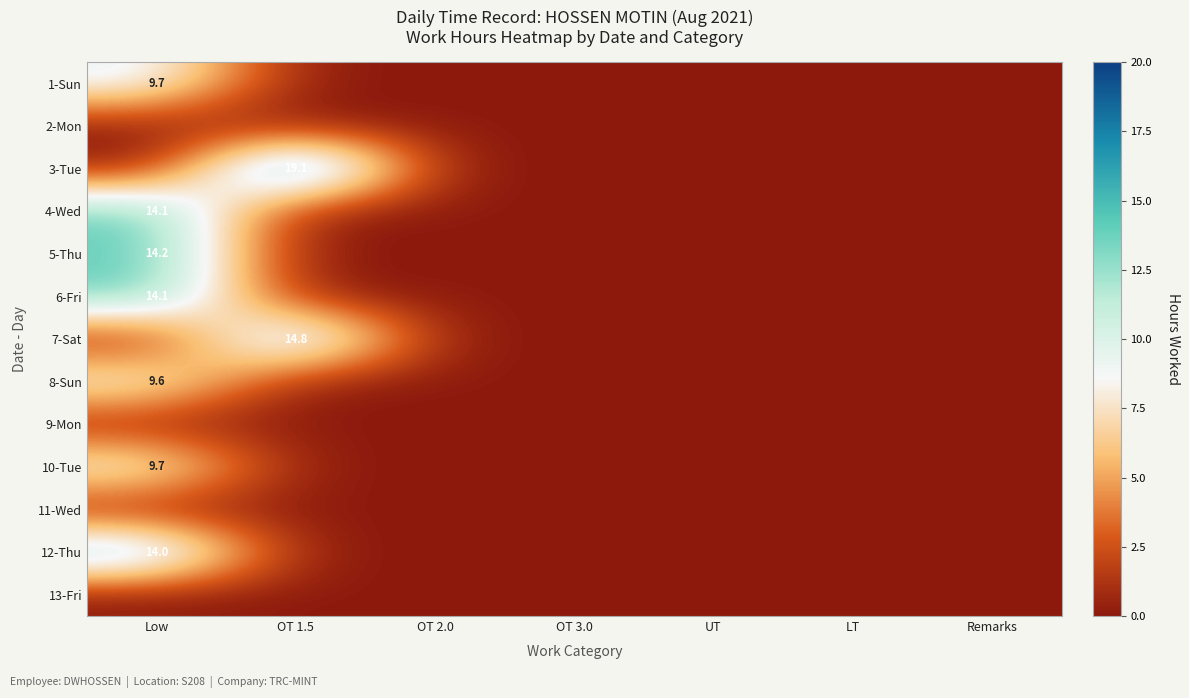

True or false: 3-Tue has a value of 19.1 at OT 1.5.

True